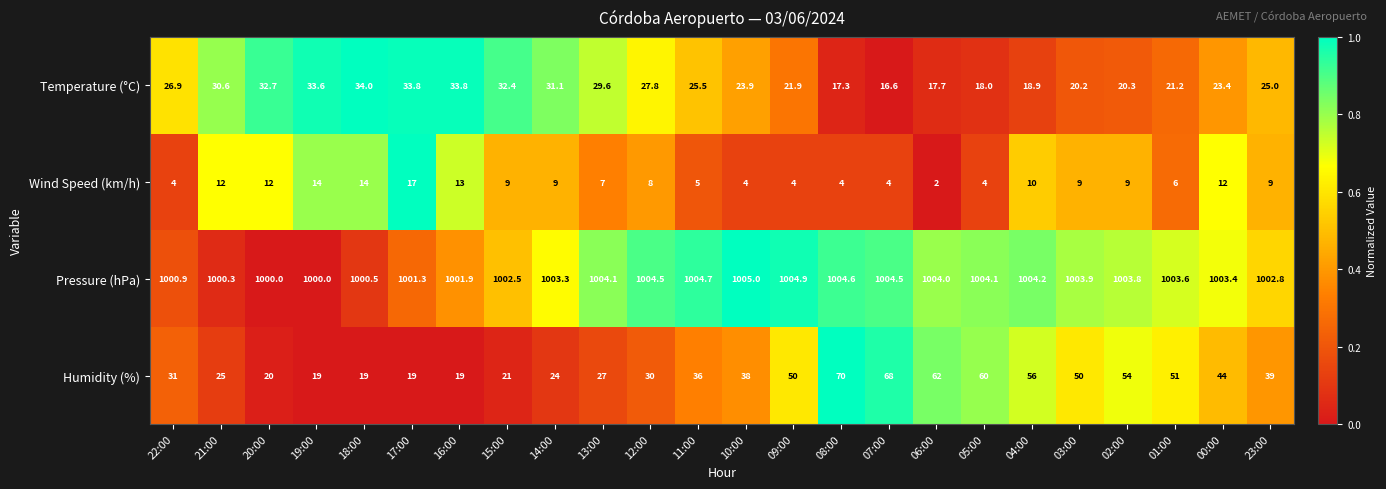

Rank the series at 09:00 from highest to lowest value.

Pressure (hPa), Humidity (%), Temperature (°C), Wind Speed (km/h)